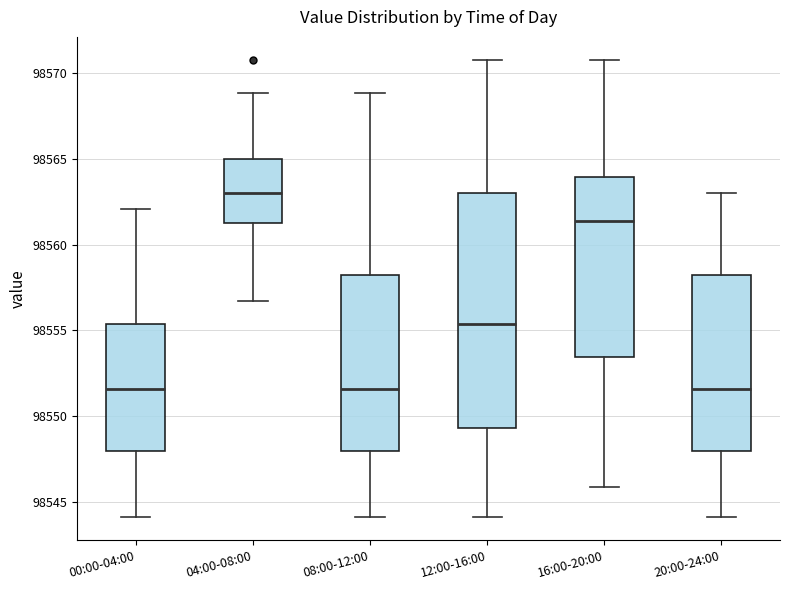

Which box's median line is the highest?

04:00-08:00